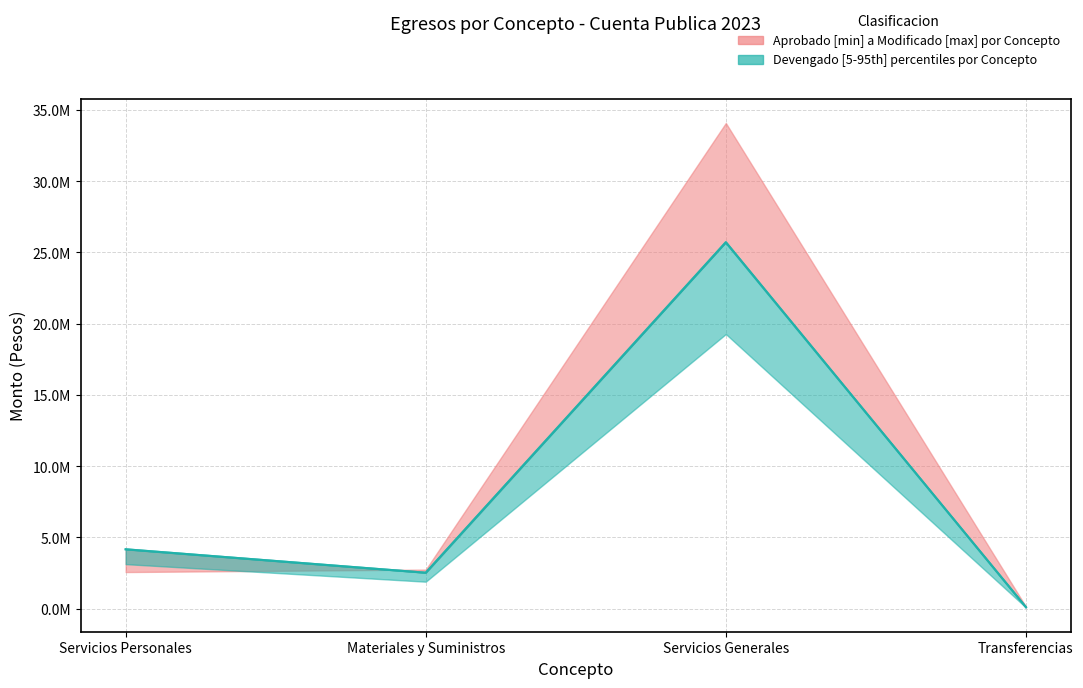

The value of Modificado at Materiales y Suministros is 3317615. True or false?

False